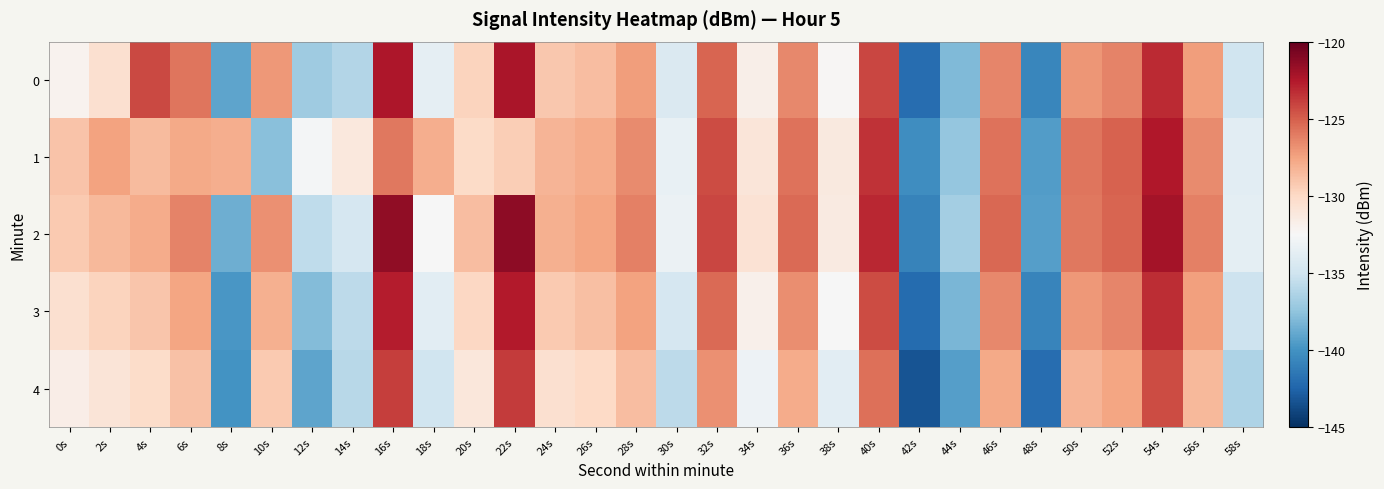

What is the total value across all series at 4s?

-640.0